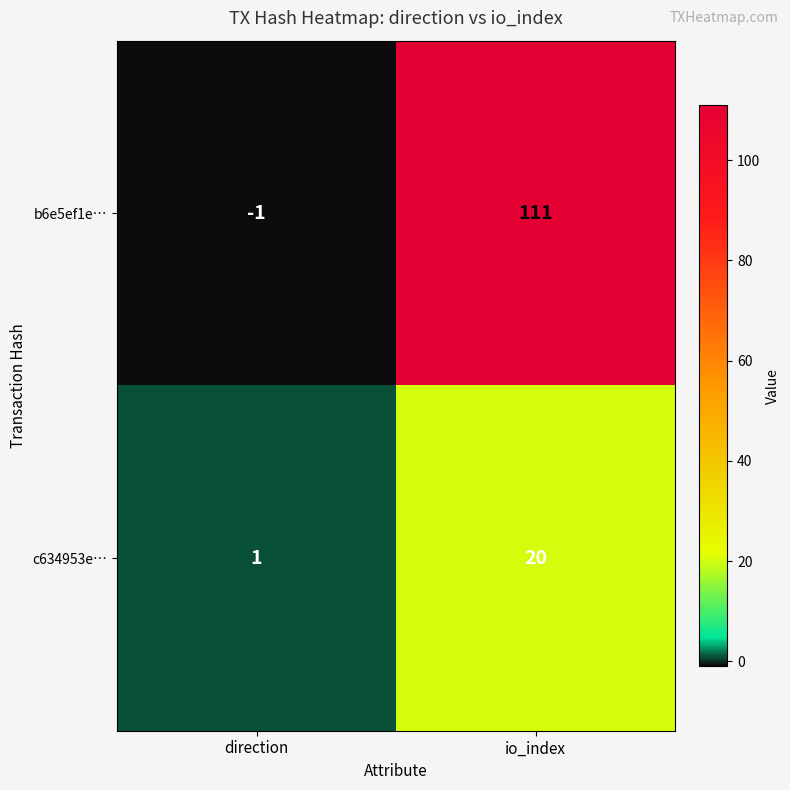

The c634953e… series shows 20 at io_index. True or false?

True